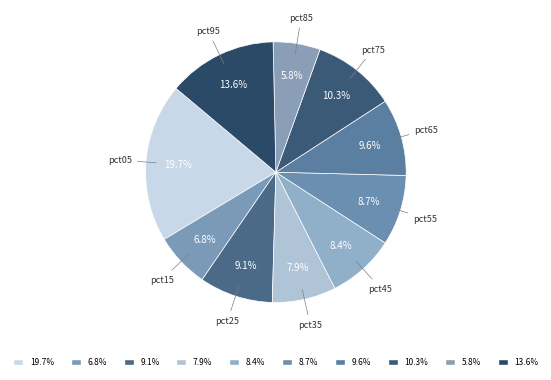

How many slices are in this pie chart?

10